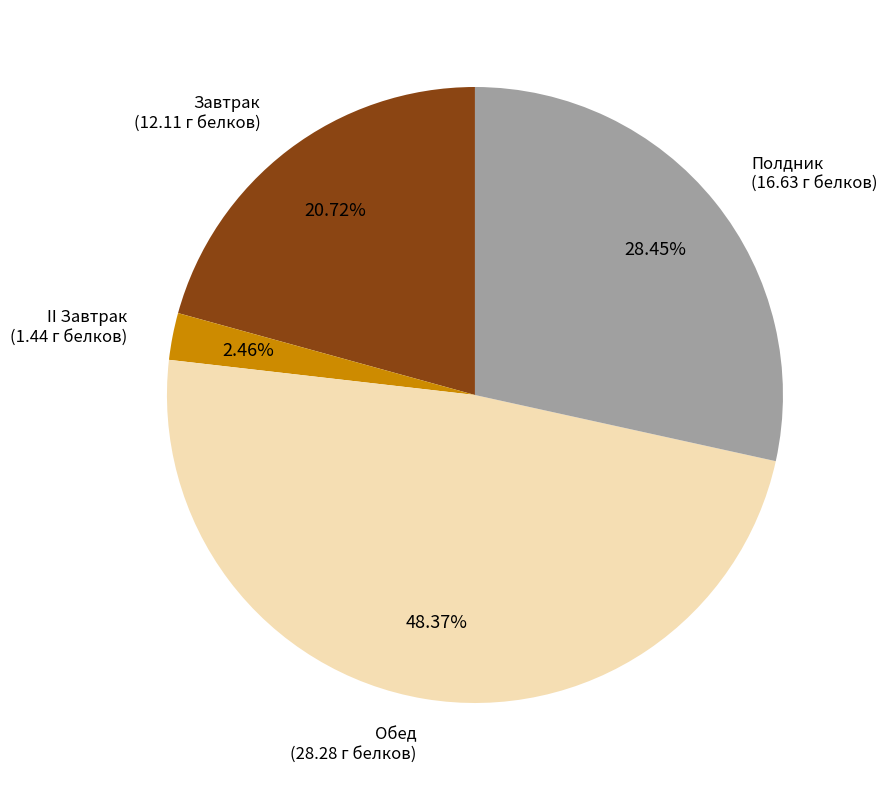

How much of the chart is everything except Завтрак?

79.3%